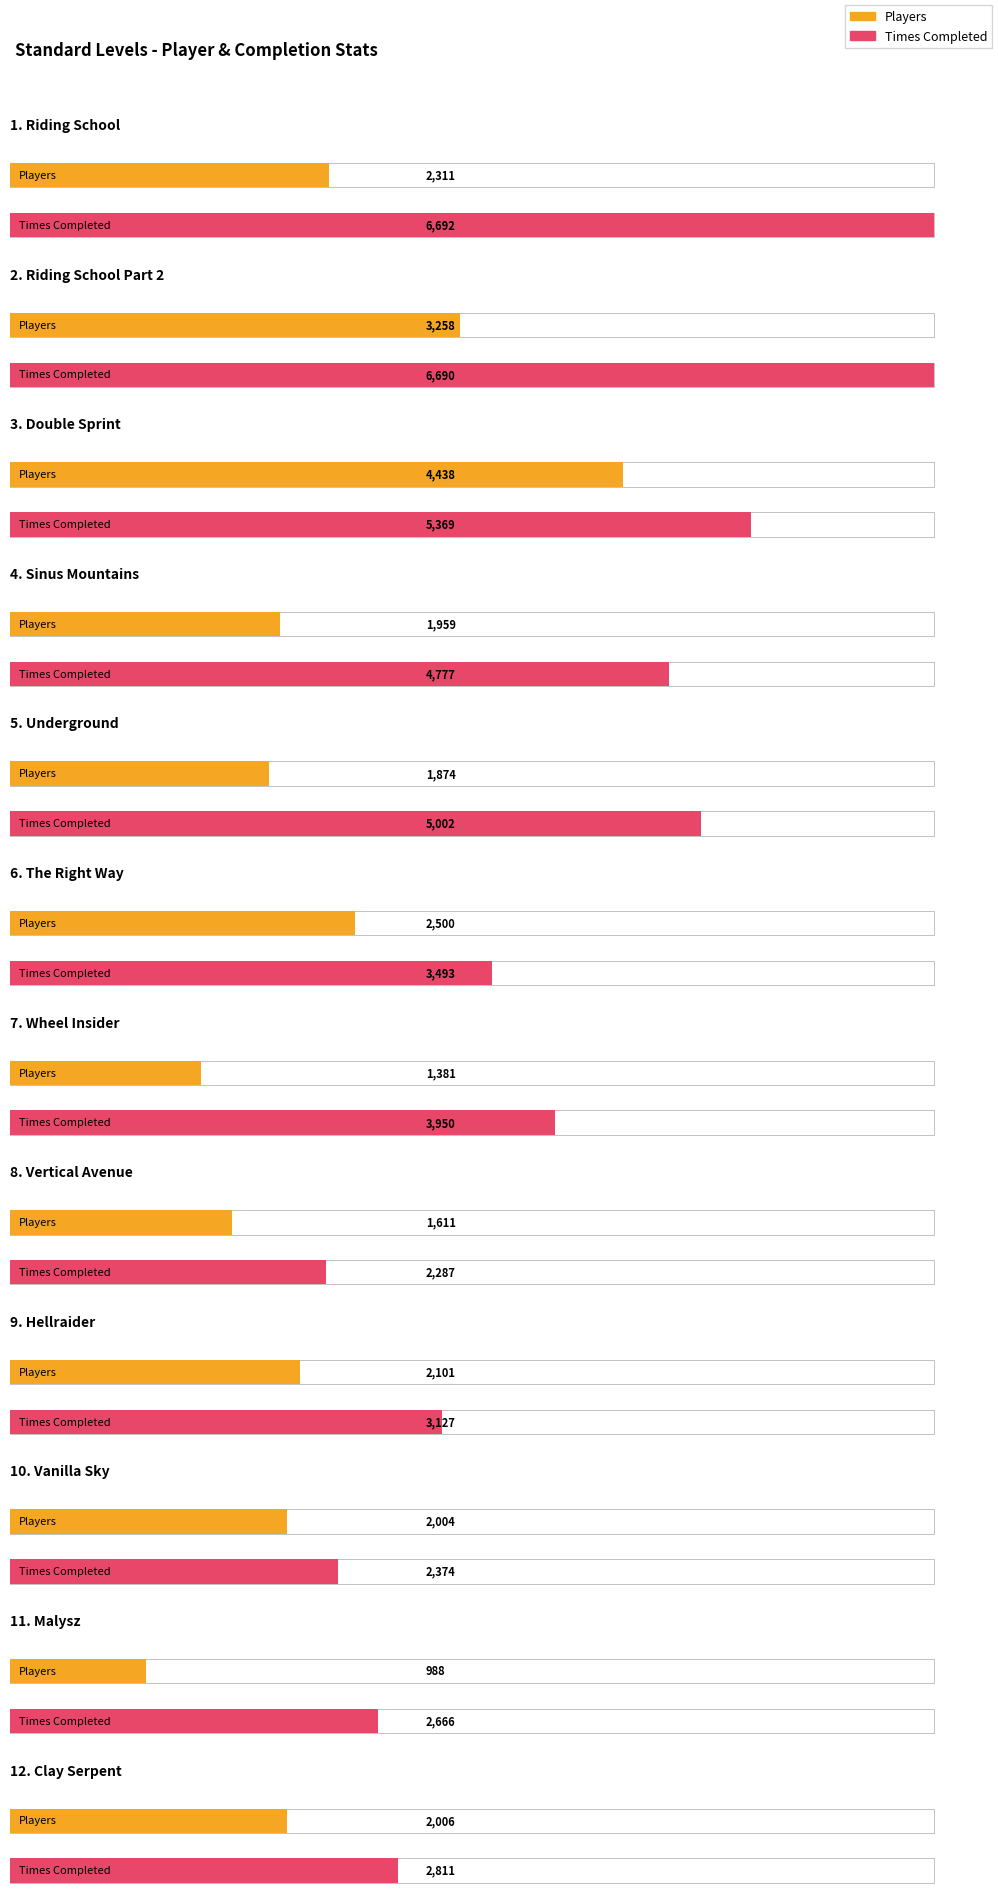

Which series has the largest range (max minus min)?

Times Completed